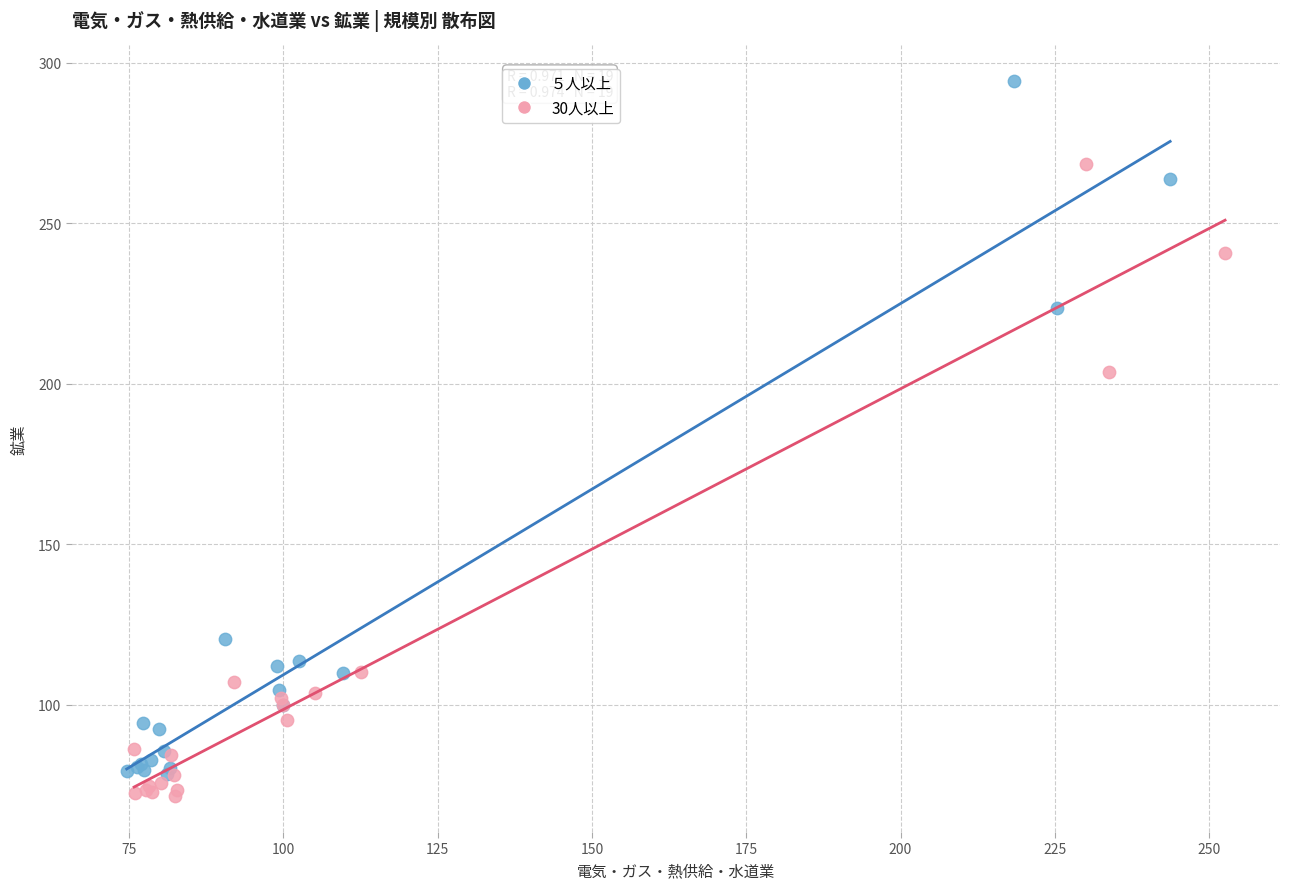

Which series has the largest Y range (max minus min)?

５人以上